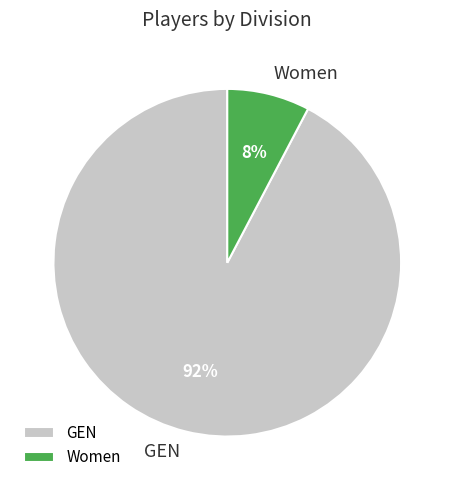

To the nearest percent, what percentage of the pie is Women?

8%